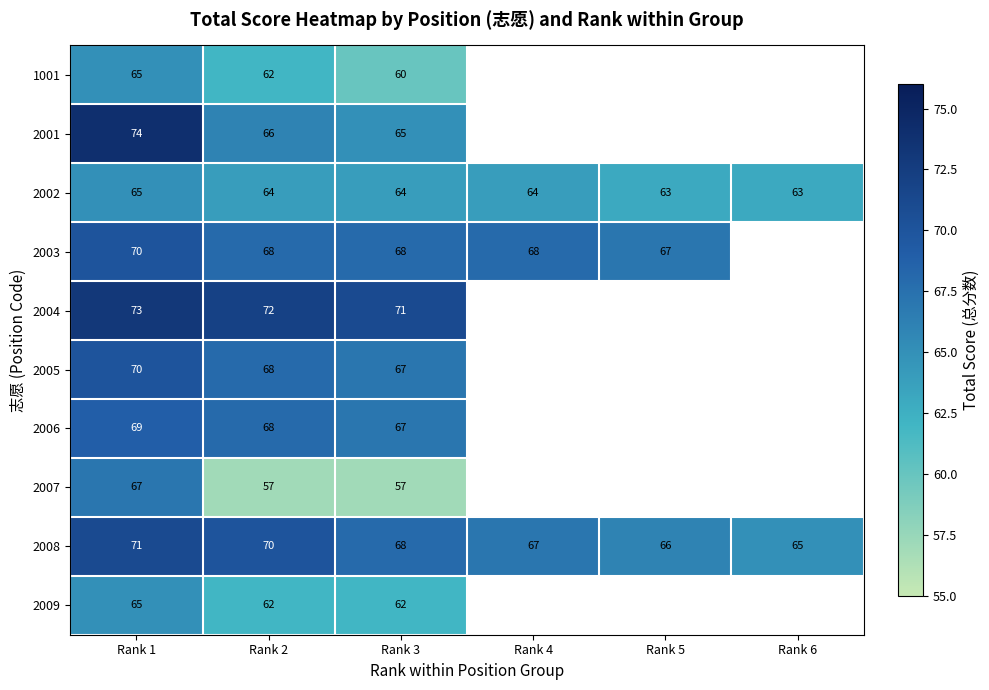

The value of 1001 at Rank 3 is 90. True or false?

False